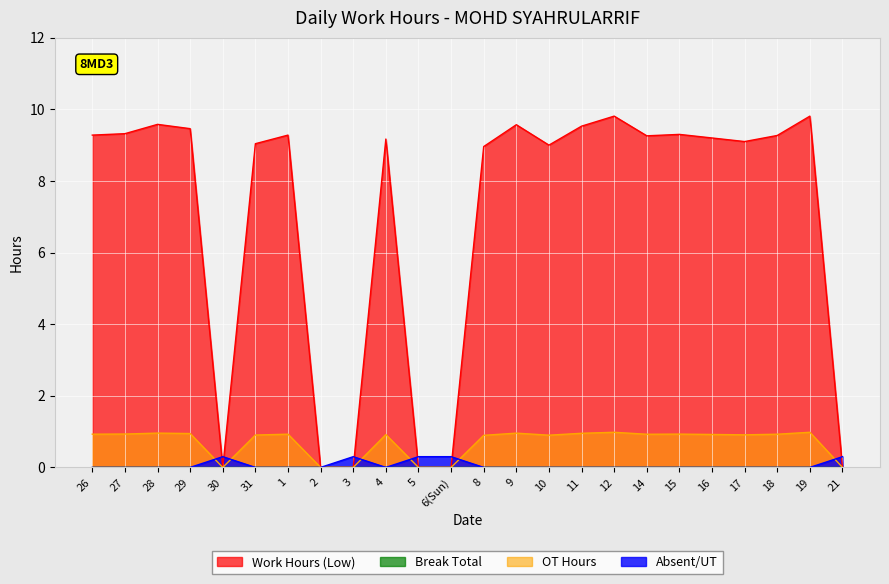

How many lines are shown in the chart?

4